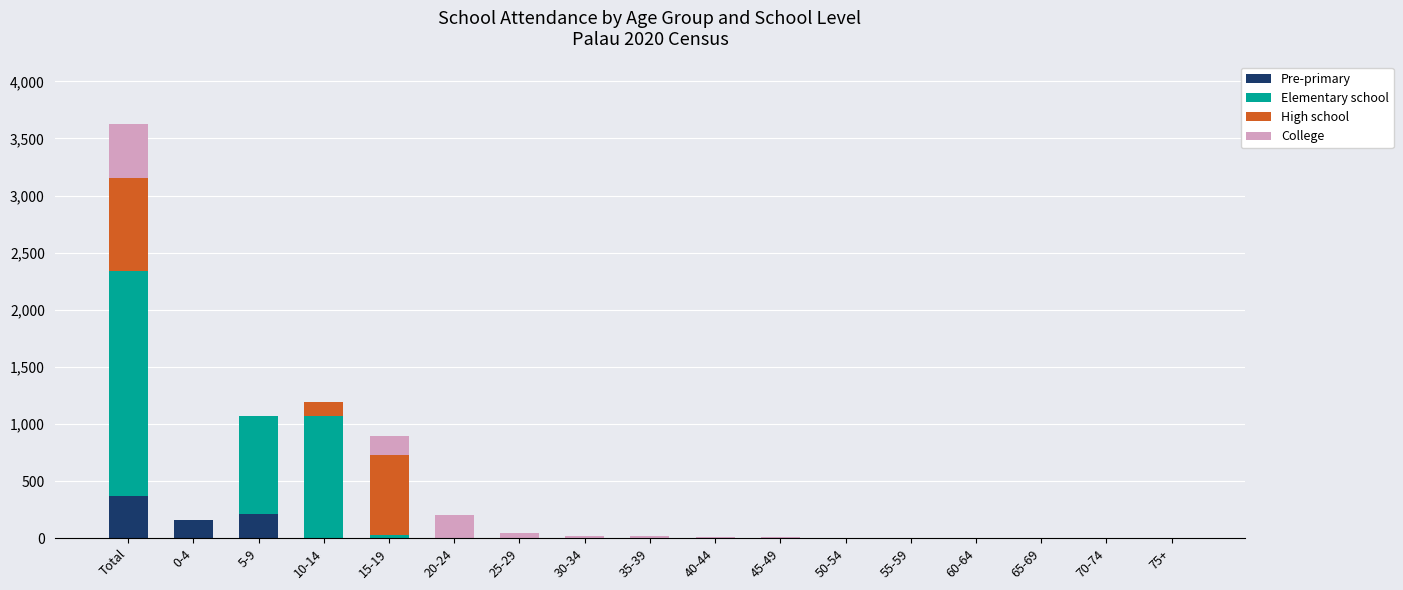

The value of Pre-primary at 45-49 is 0. True or false?

True